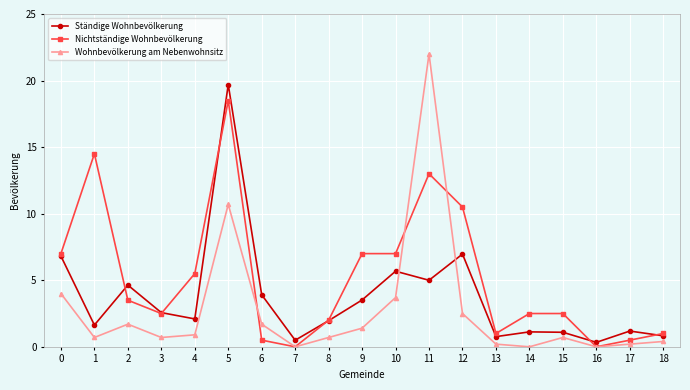

What value does the Ständige Wohnbevölkerung series have at 5?

19.7